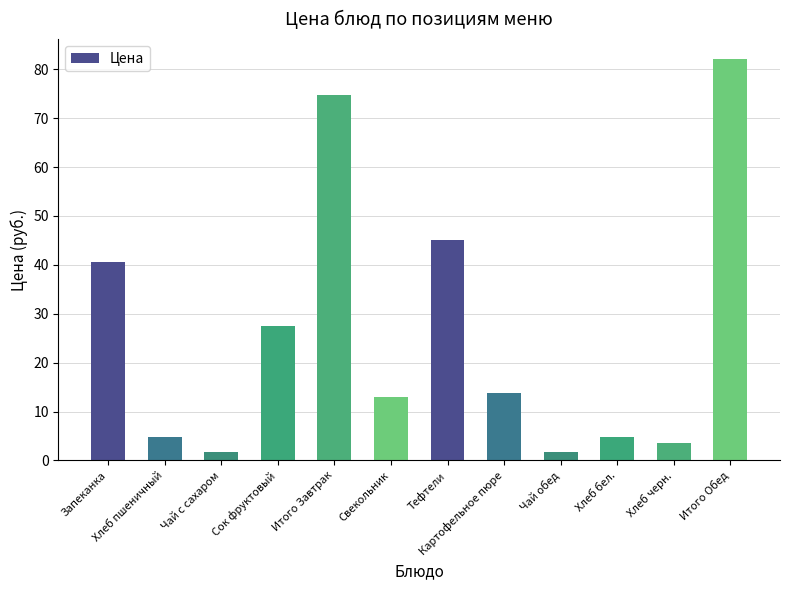

How many bars are there in total?

12